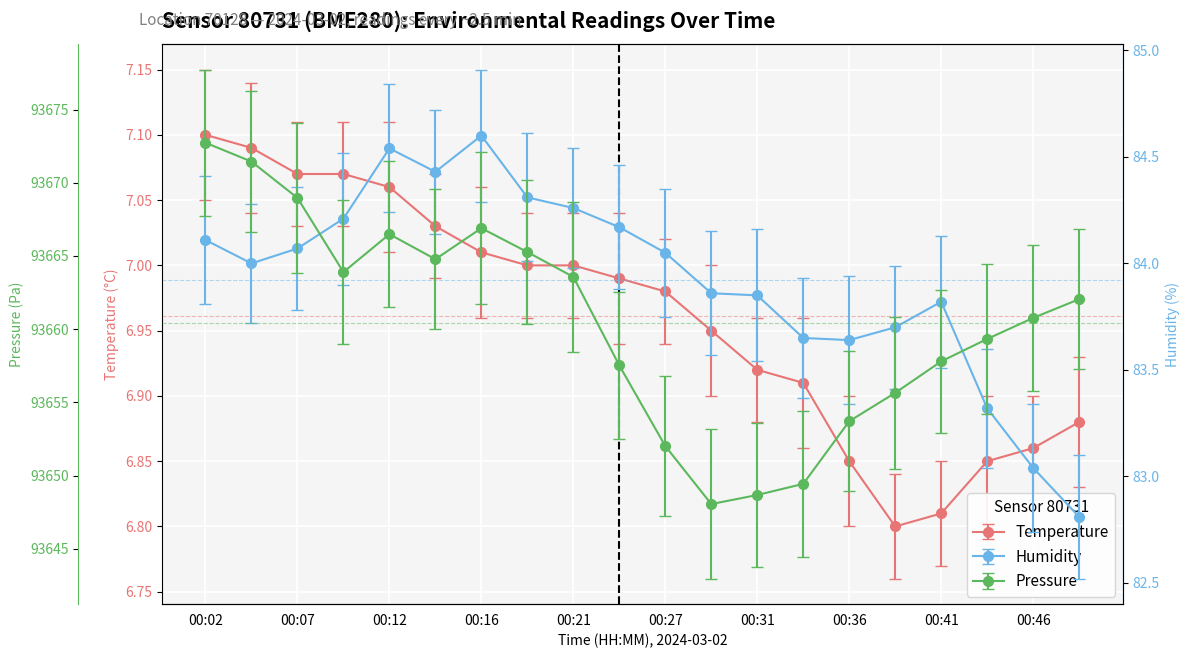

Reading left to right, extract all data points from this chart.

temperature: 7.1	7.1	7.1	7.1	7.1	7.0	7.0	7.0	7.0	7.0	7.0	7.0	6.9	6.9	6.8	6.8	6.8	6.8	6.9	6.9
humidity: 84.1	84.0	84.1	84.2	84.5	84.4	84.6	84.3	84.3	84.2	84.0	83.9	83.8	83.7	83.6	83.7	83.8	83.3	83.0	82.8
pressure: 93672.7	93671.4	93669.0	93663.9	93666.5	93664.8	93666.9	93665.3	93663.6	93657.5	93652.0	93648.1	93648.7	93649.4	93653.7	93655.6	93657.8	93659.3	93660.8	93662.1